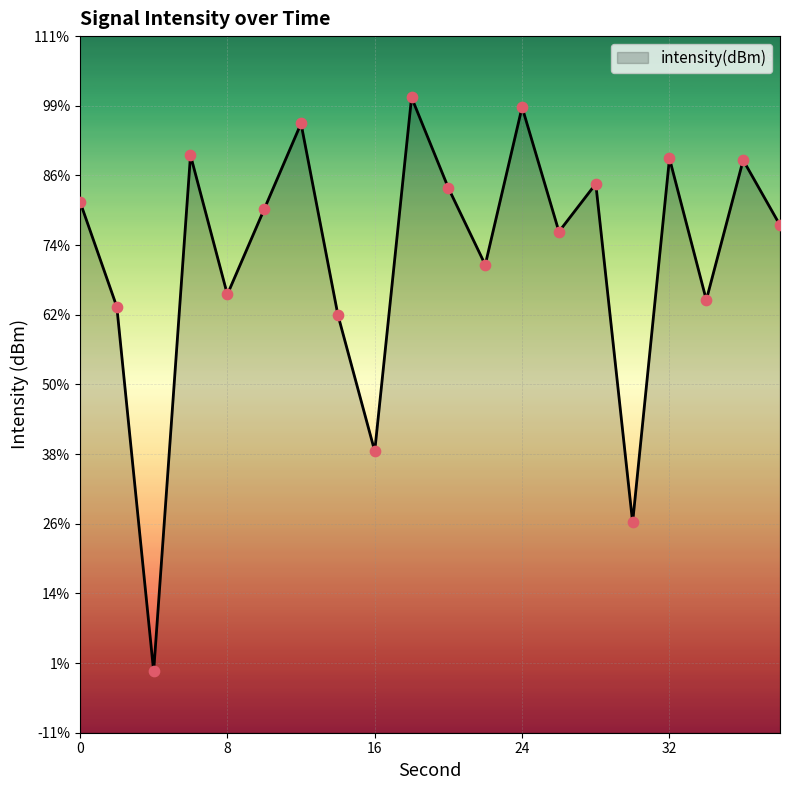

What is the change in value from 2 to 12?

+6.0